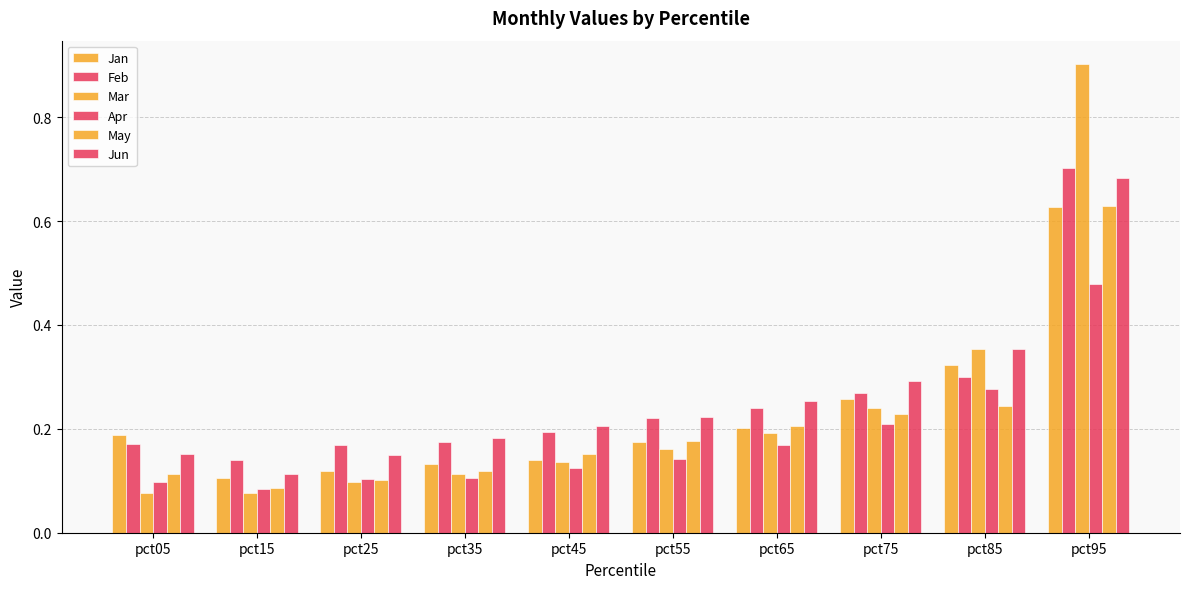

How many data points does each series have?

10